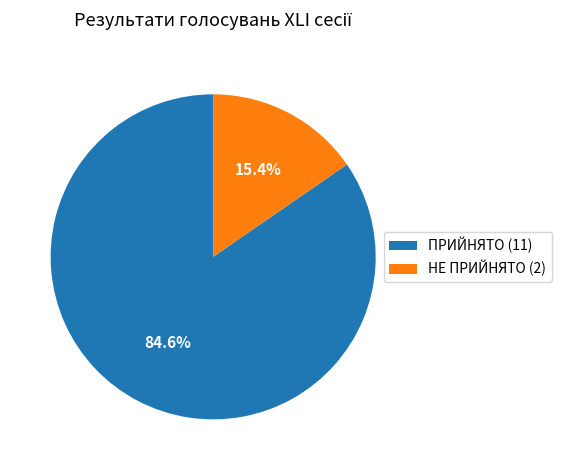

Which slice is the smallest?

НЕ ПРИЙНЯТО